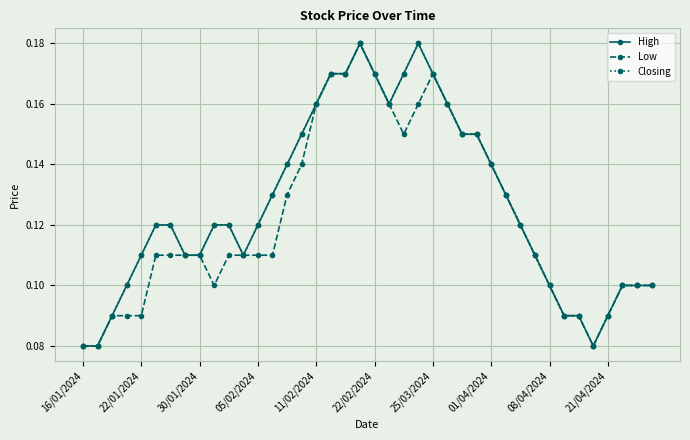

True or false: Low and High cross at least once.

False